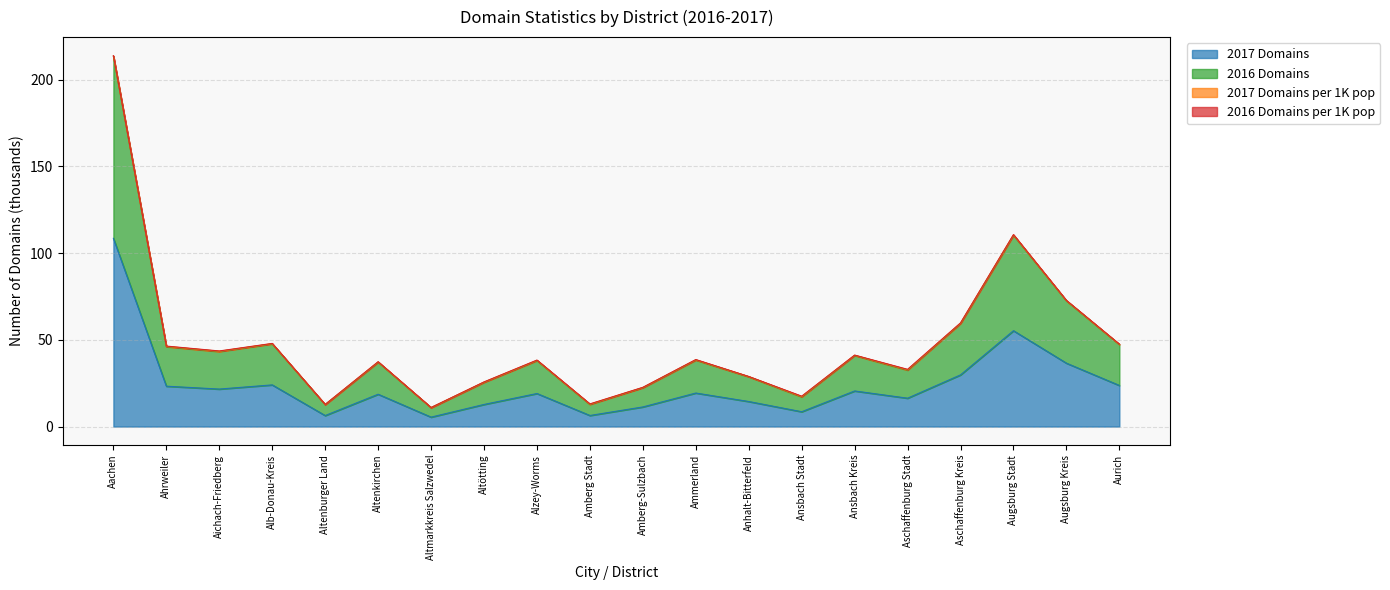

At which label does 2016 Domains first exceed 38?

Aachen